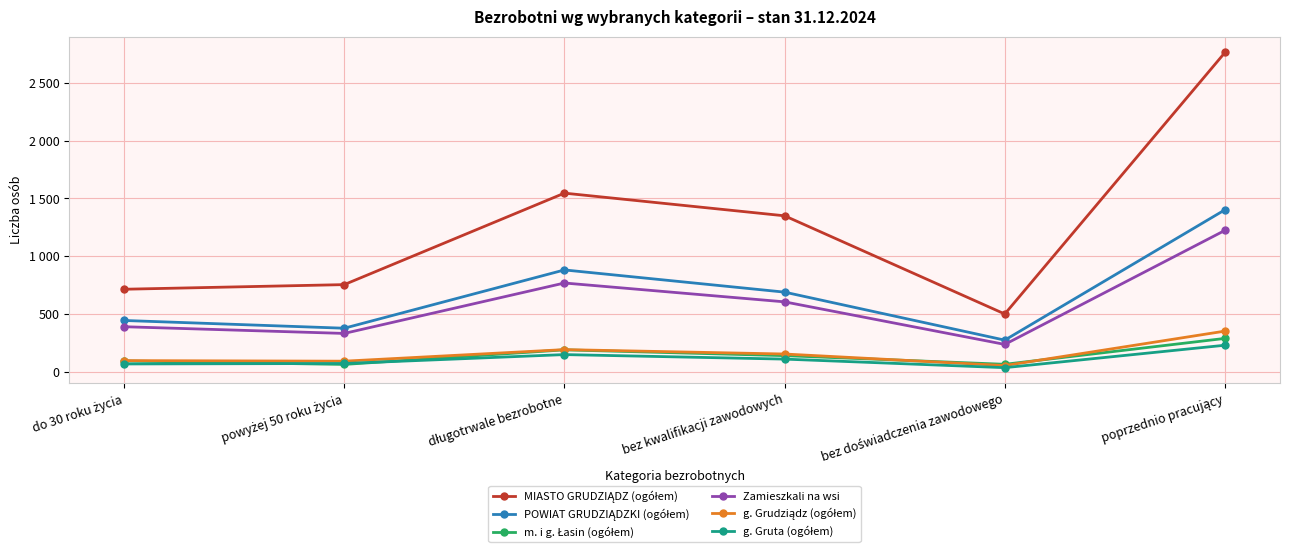

Rank the series at poprzednio pracujący from highest to lowest value.

MIASTO GRUDZIĄDZ (ogółem), POWIAT GRUDZIĄDZKI (ogółem), Zamieszkali na wsi, g. Grudziądz (ogółem), m. i g. Łasin (ogółem), g. Gruta (ogółem)